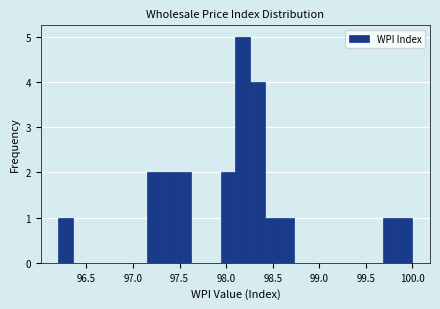

Around what value on the x-axis is the tallest bar? Give the approximate position of its centre, as read against the axis.

98.20